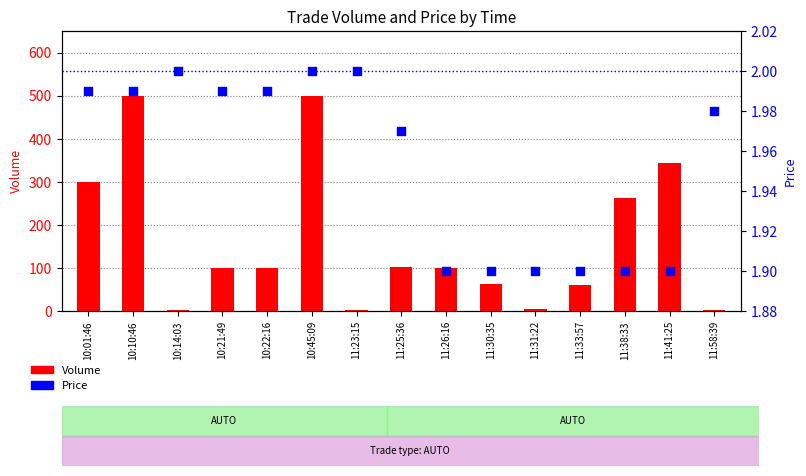

Which series has the largest total across all categories?

Volume